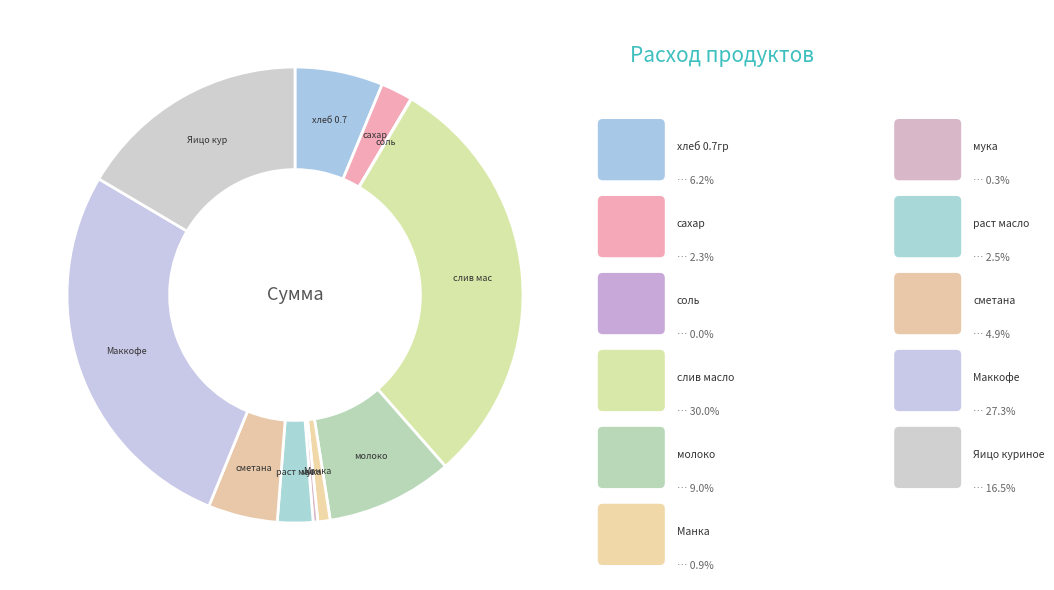

To the nearest percent, what is the average slice percentage?

9%